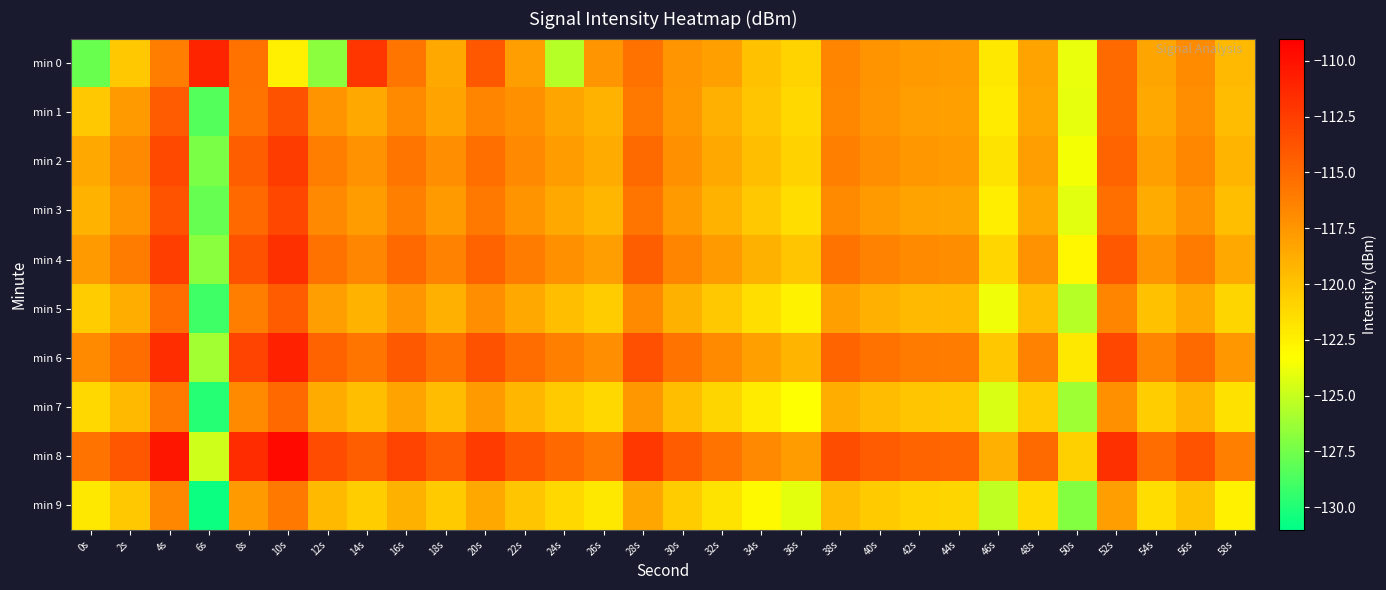

What is the total value across all series at 42s?

-1179.6